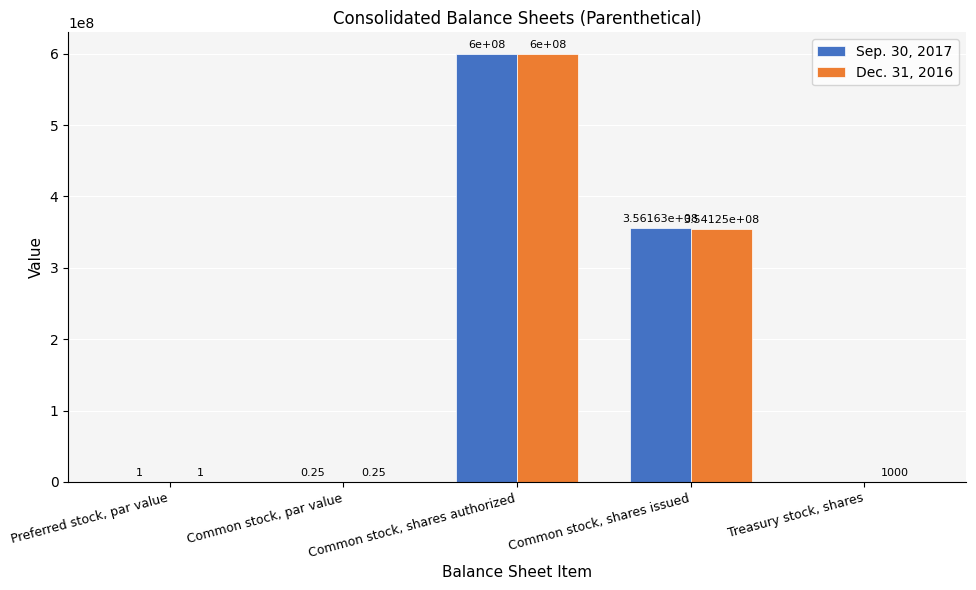

What is the sum of the Dec. 31, 2016 values at Preferred stock, par value and Common stock, shares issued?

354125001.0